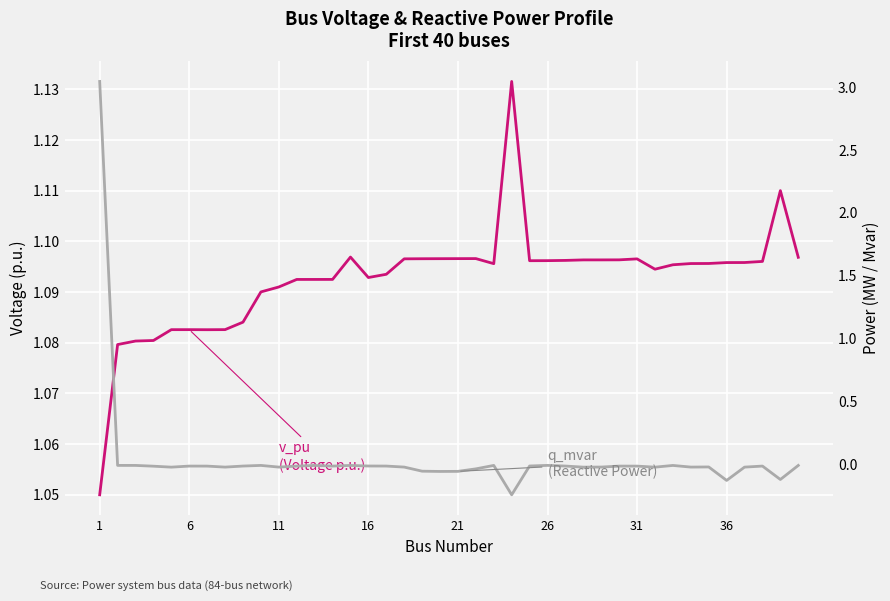

At which category is the sum across all series the highest?

1